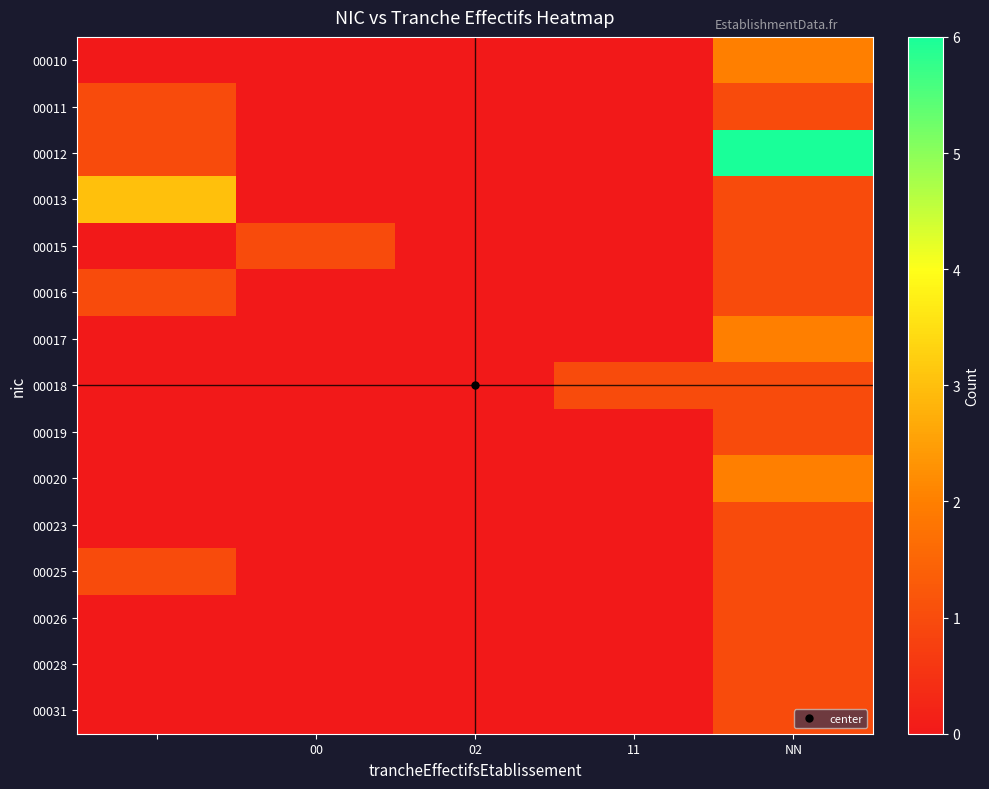

How many distinct data groups are displayed?

15